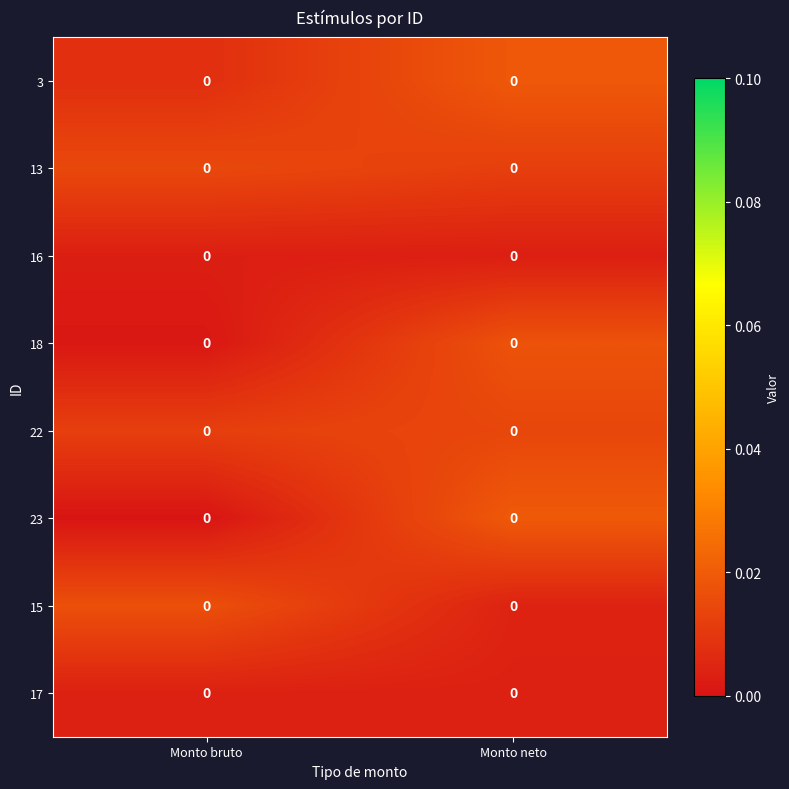

At which category is the sum across all series the highest?

Monto neto